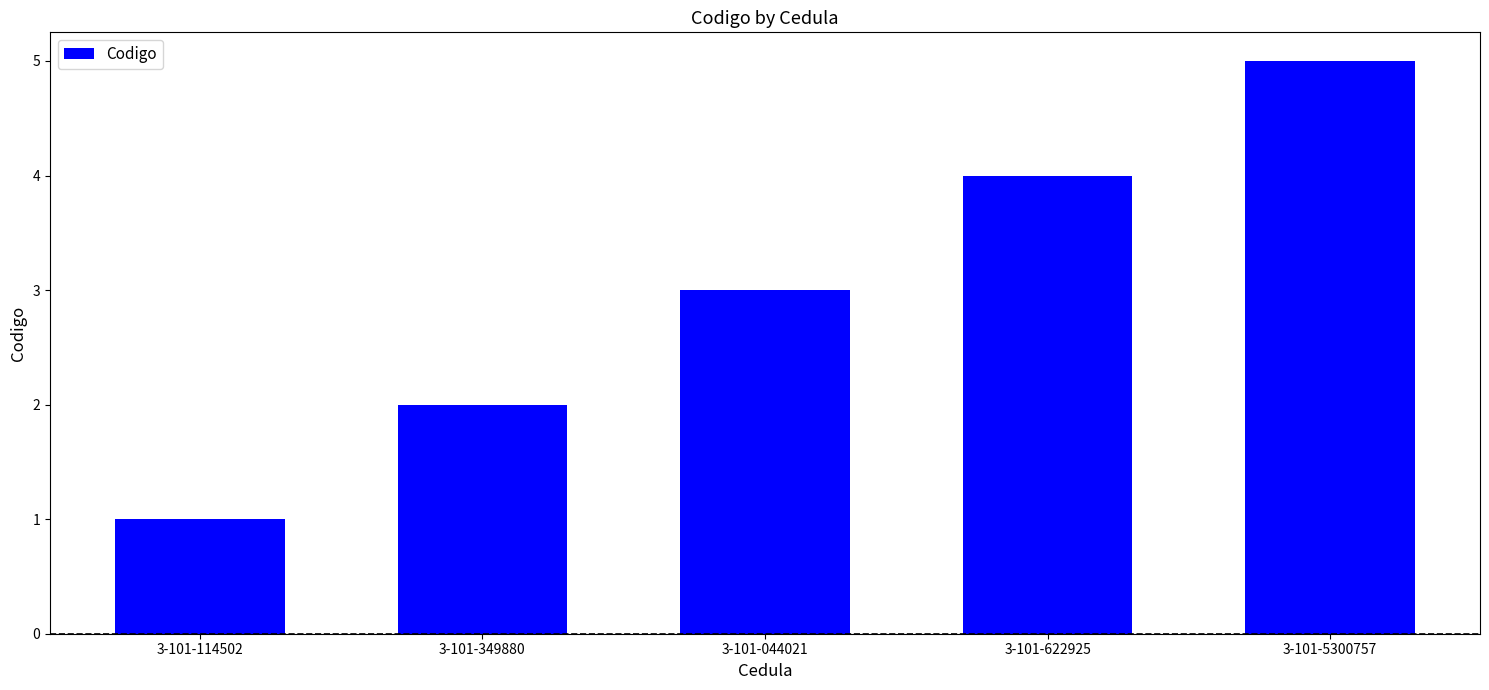

Reading right to left, what are all the values shown in this chart?

3-101-5300757=5	3-101-622925=4	3-101-044021=3	3-101-349880=2	3-101-114502=1